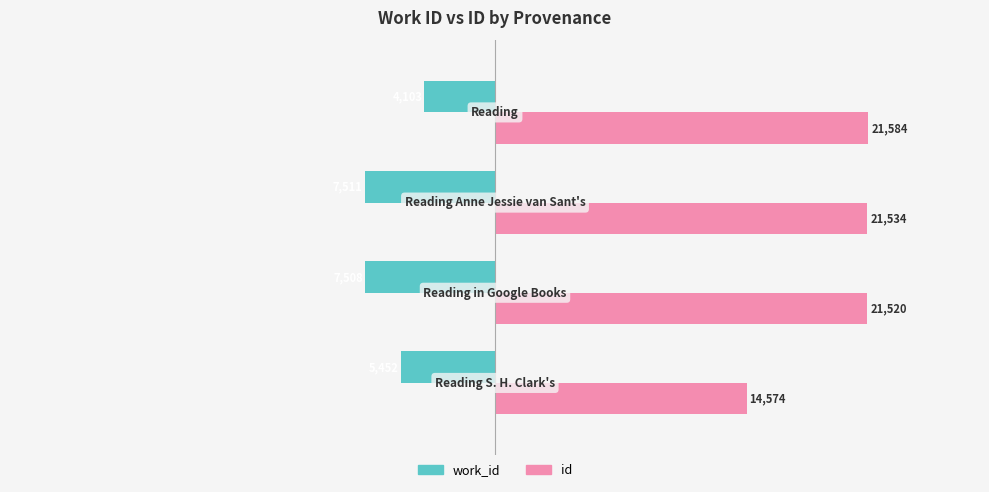

At how many categories does at least one series exceed 2153?

4